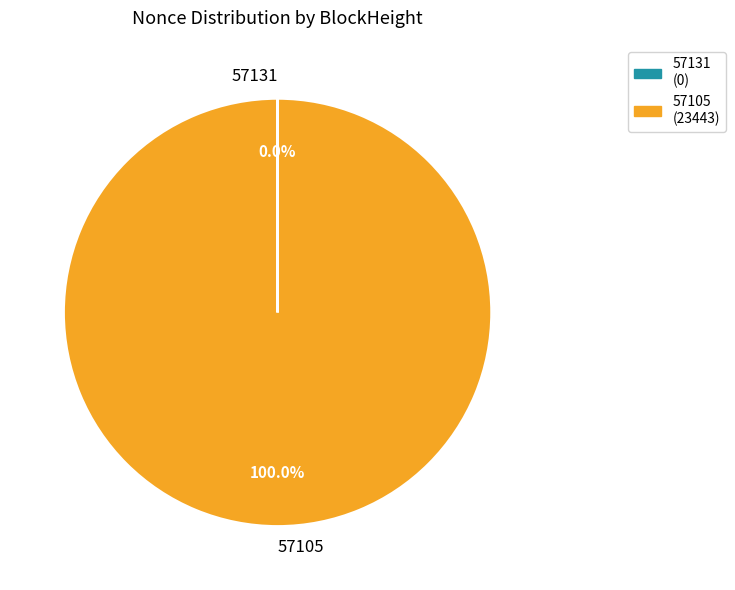

To the nearest percent, what is the difference between the largest and smallest slice percentages?

100%